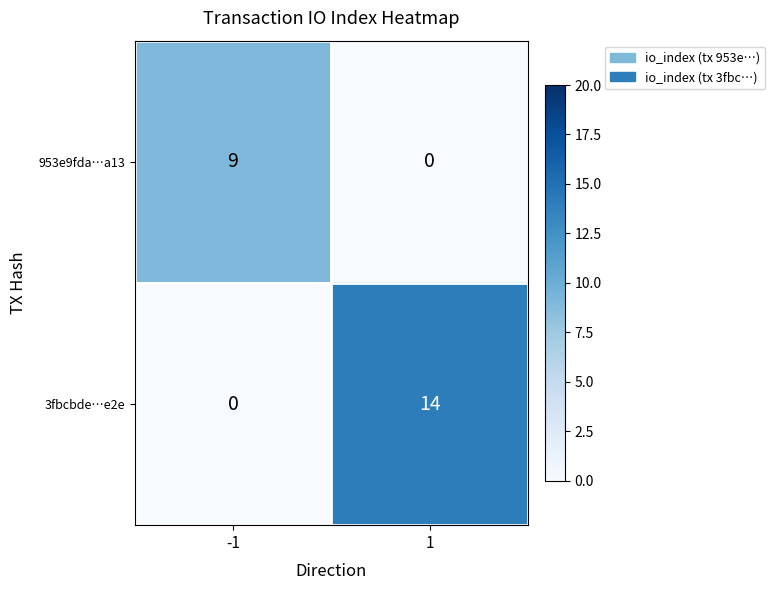

Which series has the largest range (max minus min)?

3fbcbde…e2e